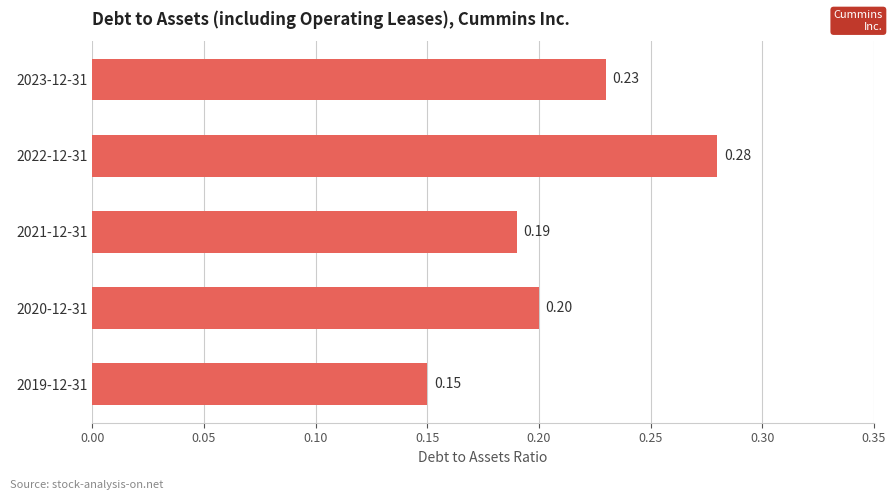

Between 2019-12-31 and 2023-12-31, which is larger?

2023-12-31